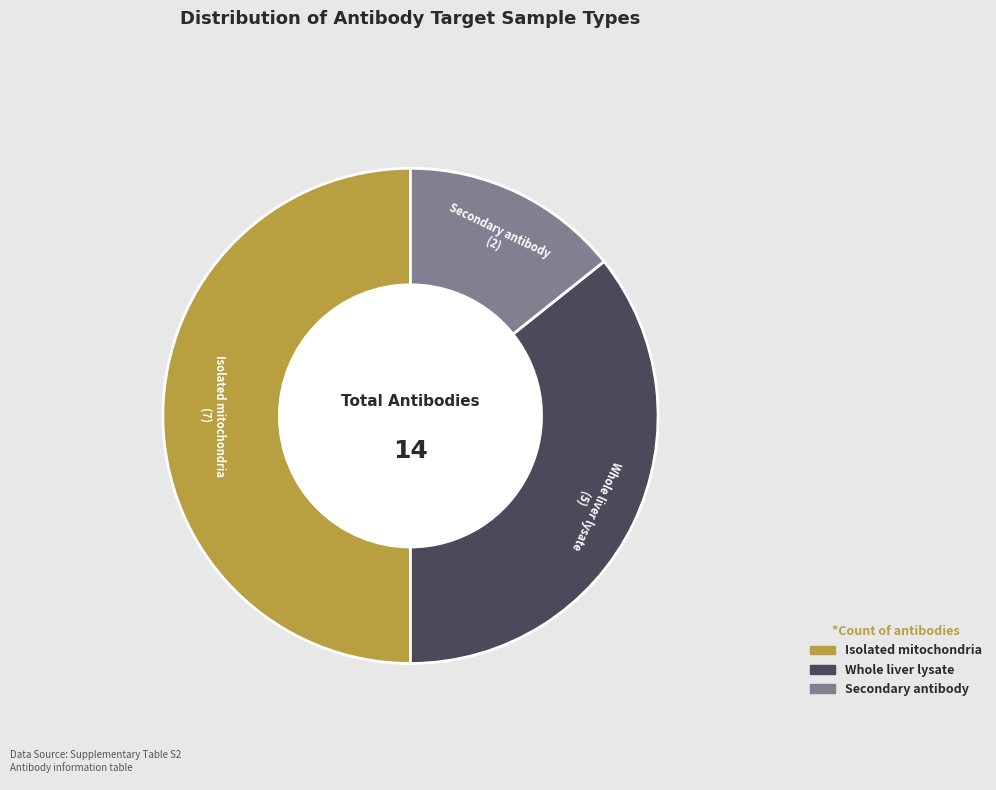

Rank the categories by value from highest to lowest.

Isolated mitochondria, Whole liver lysate, Secondary antibody